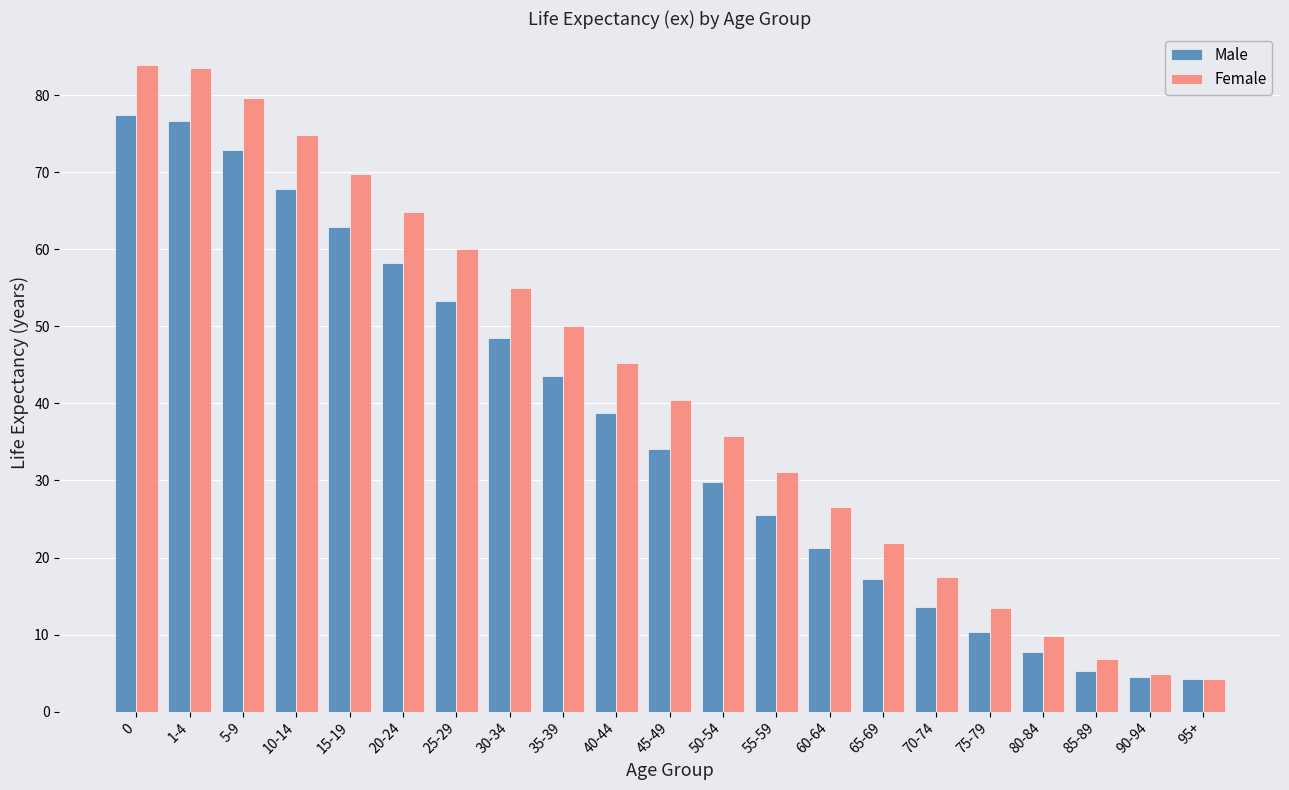

At how many categories does at least one series exceed 26?

14